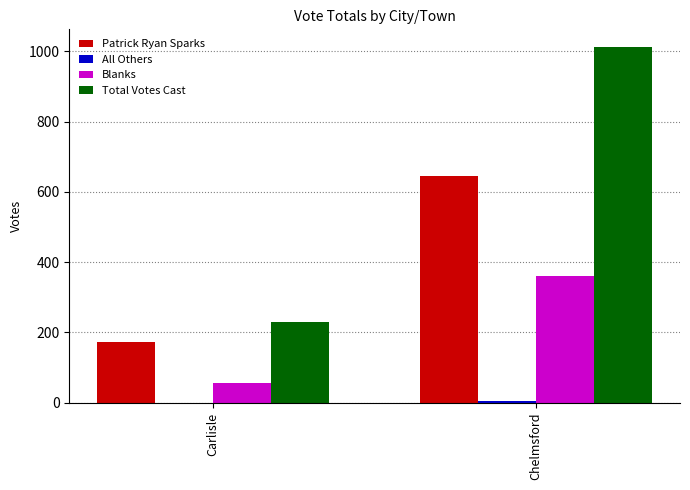

The value of Total Votes Cast at Carlisle is 356. True or false?

False